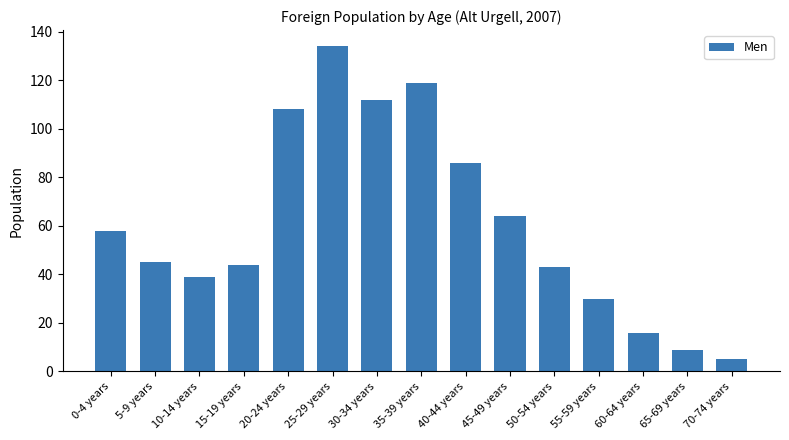

Does the chart contain any negative values?

No